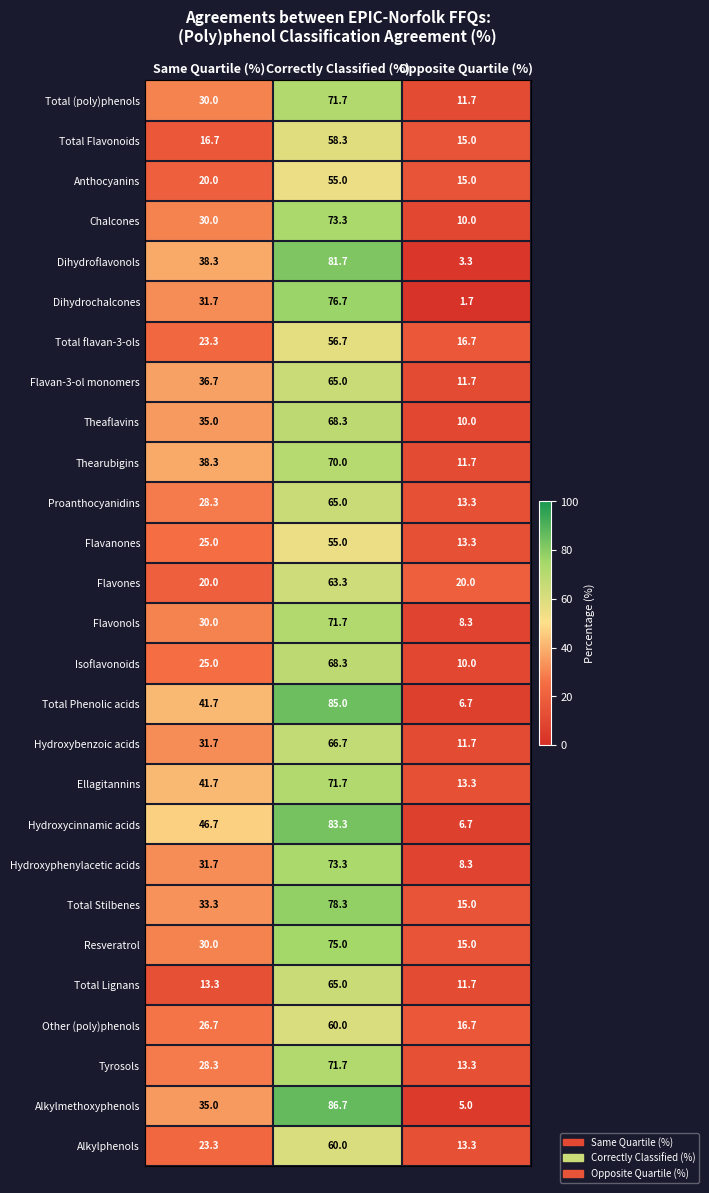

Read the Proanthocyanidins value at Opposite Quartile (%).

13.3